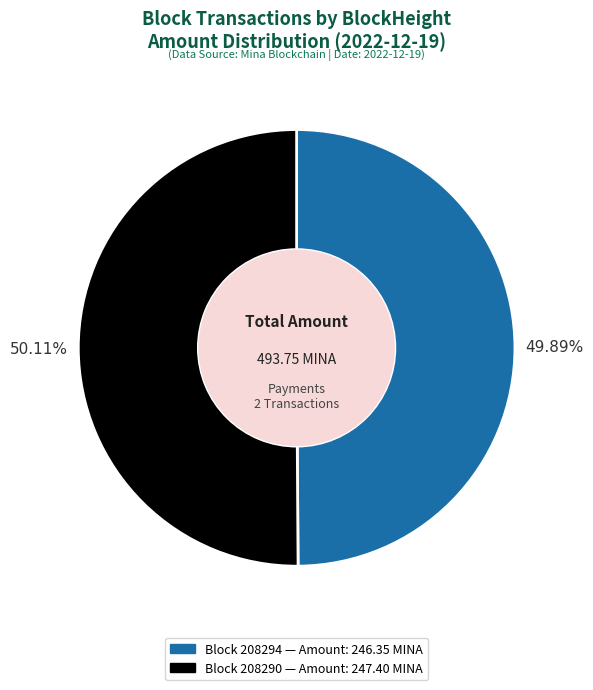

Is there any slice that represents more than half of the pie?

Yes